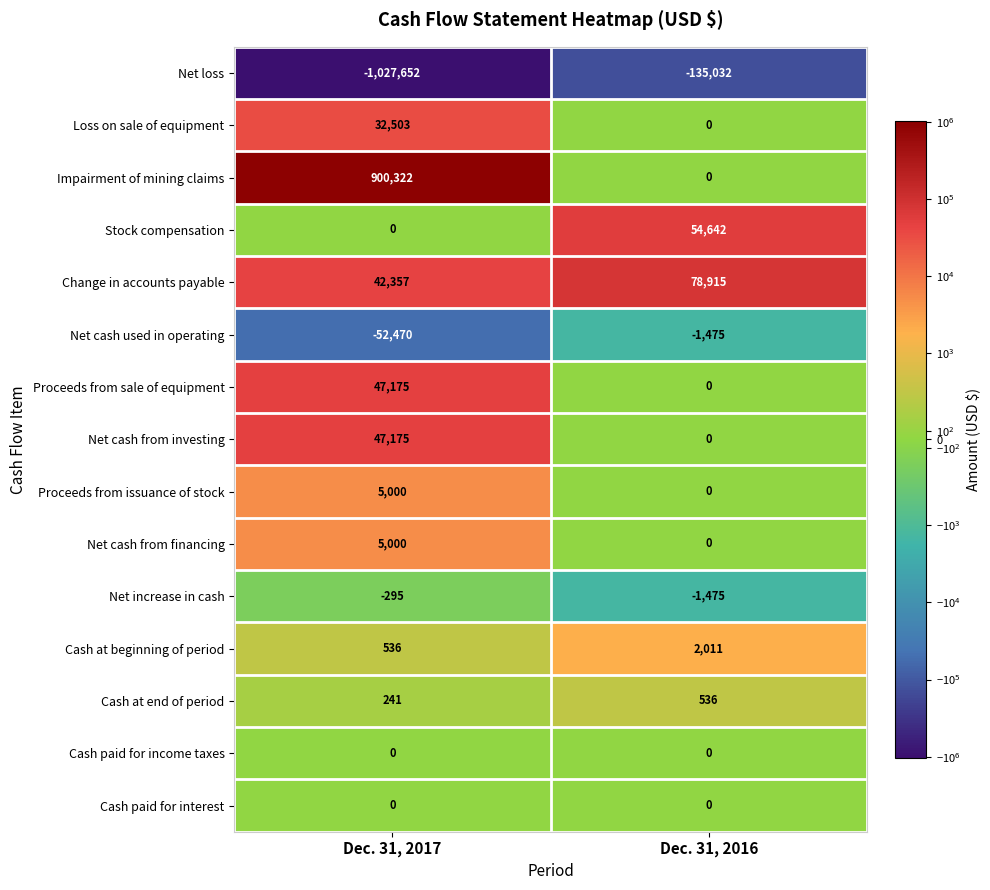

The Net cash used in operating series shows -438 at Dec. 31, 2016. True or false?

False